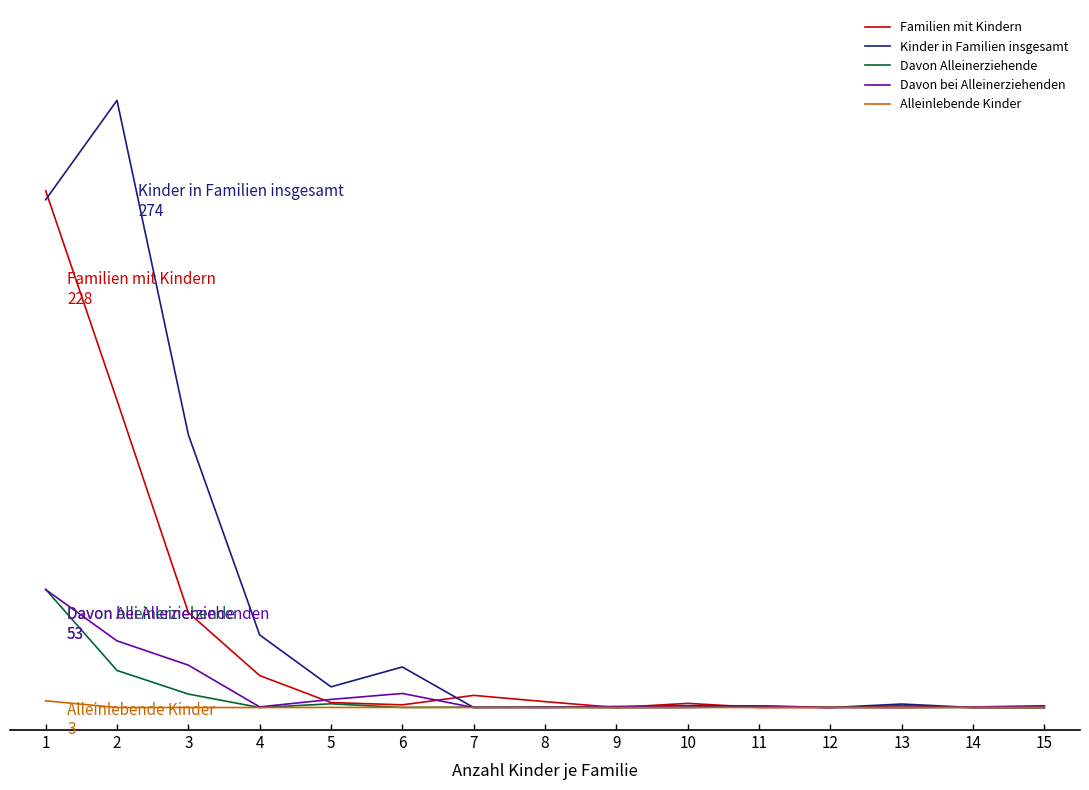

Does the chart display data point markers on the line(s)?

No